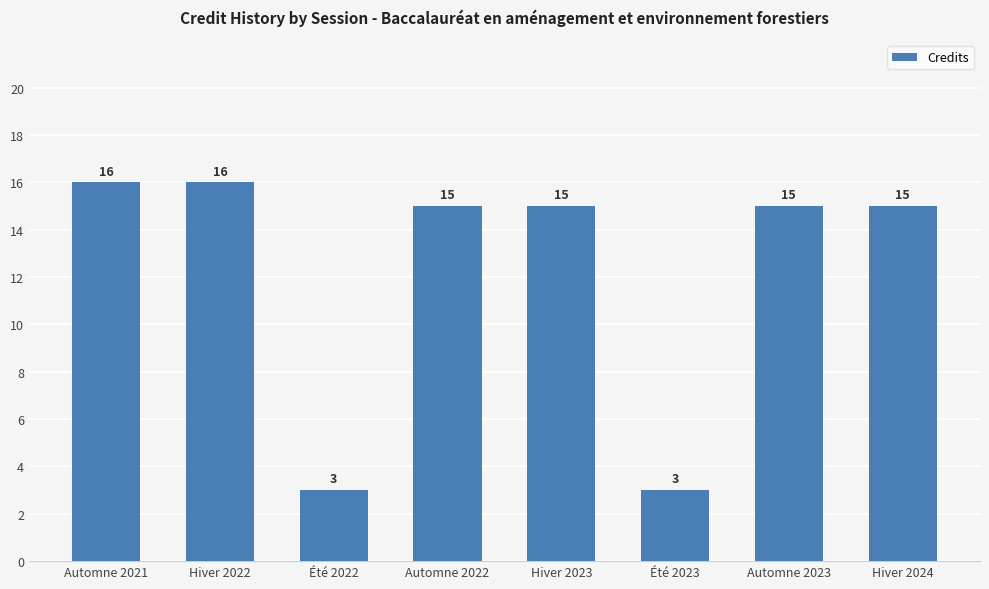

The value at Automne 2022 is 15. True or false?

True